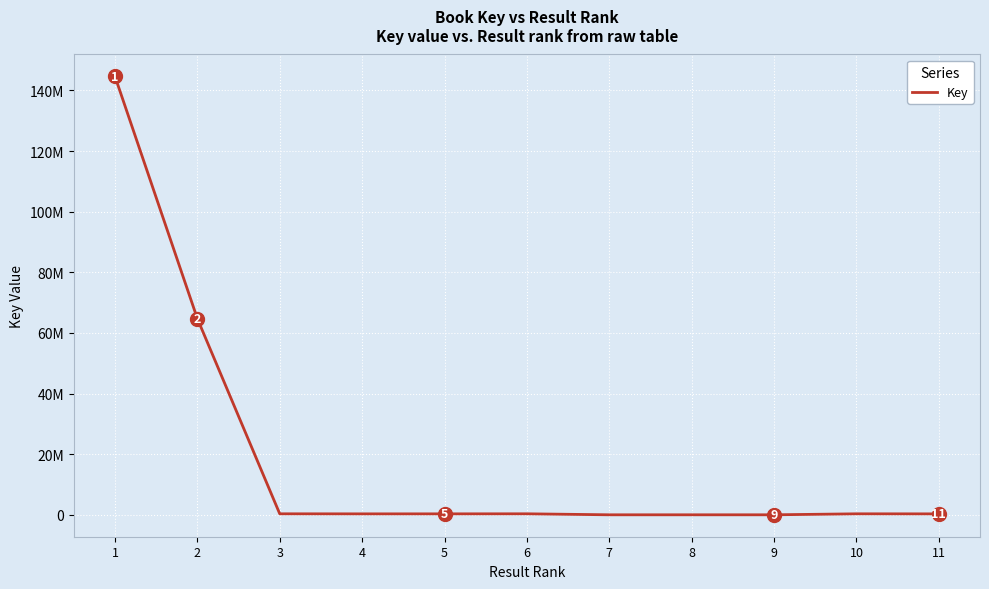

Does the chart have visible grid lines?

Yes